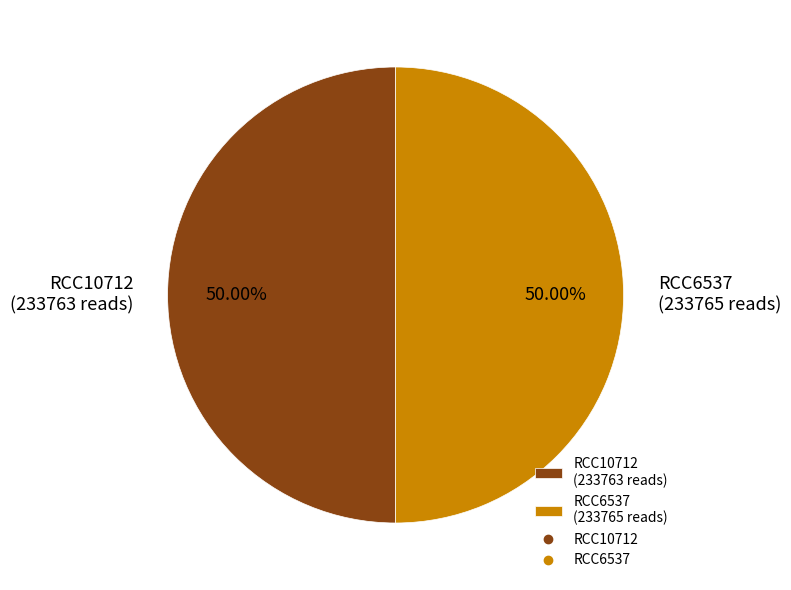

Approximately how many times larger is the value at RCC10712 (233763 reads) compared to RCC6537 (233765 reads)?

1.0